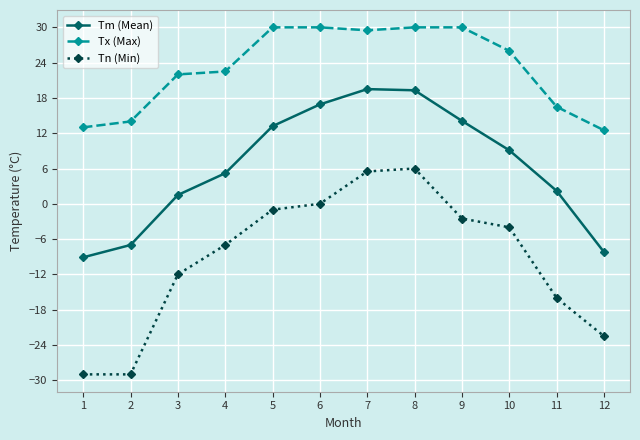

Which series has the largest total across all categories?

Tx (Max)